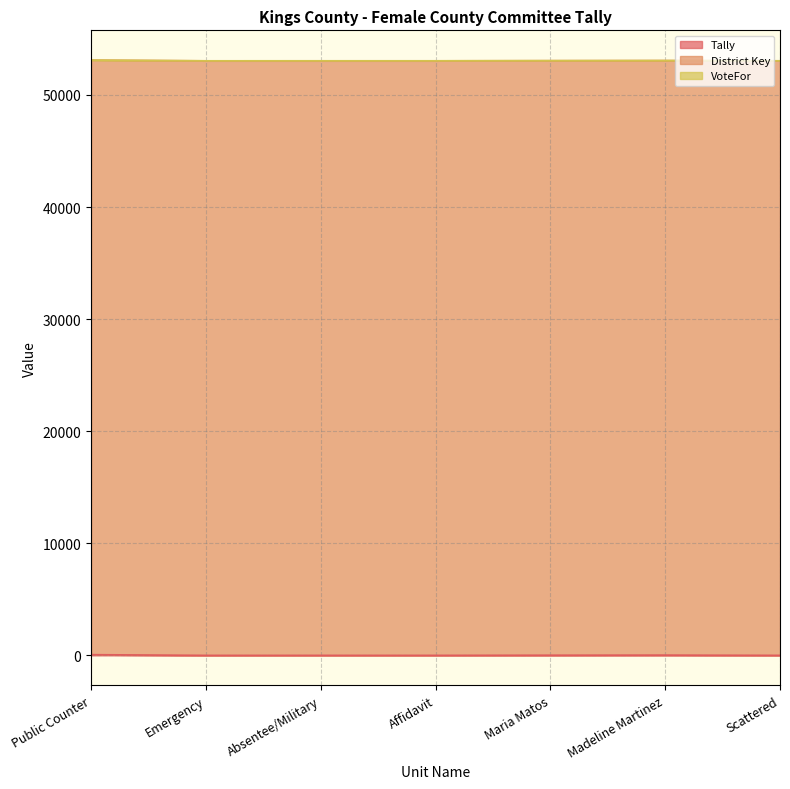

The Tally series shows 8 at Maria Matos. True or false?

False